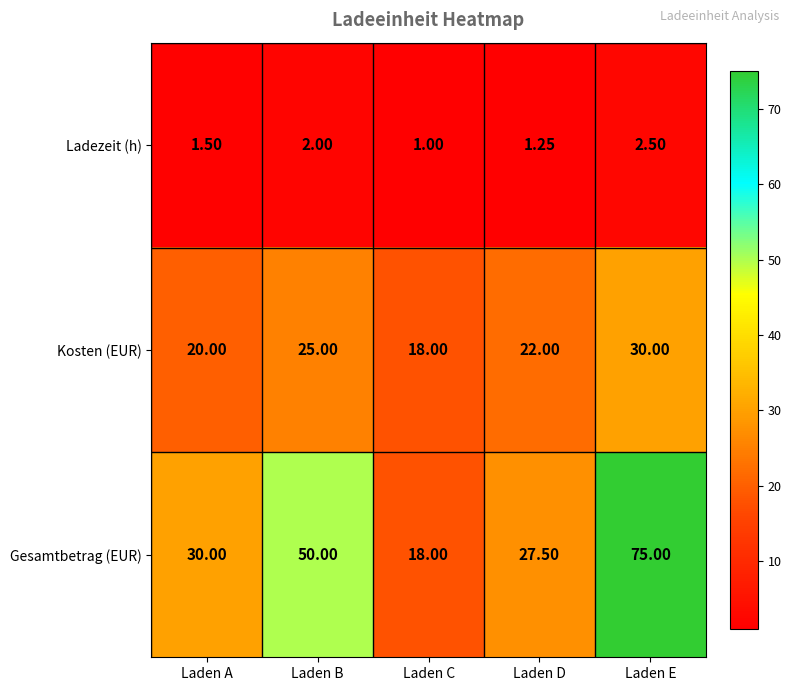

At Laden D, list the series in order from largest to smallest.

Gesamtbetrag (EUR), Kosten (EUR), Ladezeit (h)